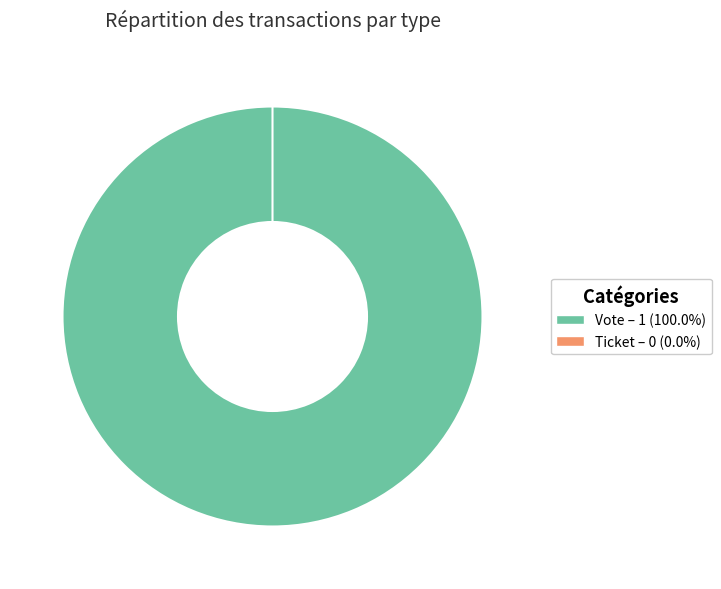

Between Vote and Ticket, which is larger?

Vote